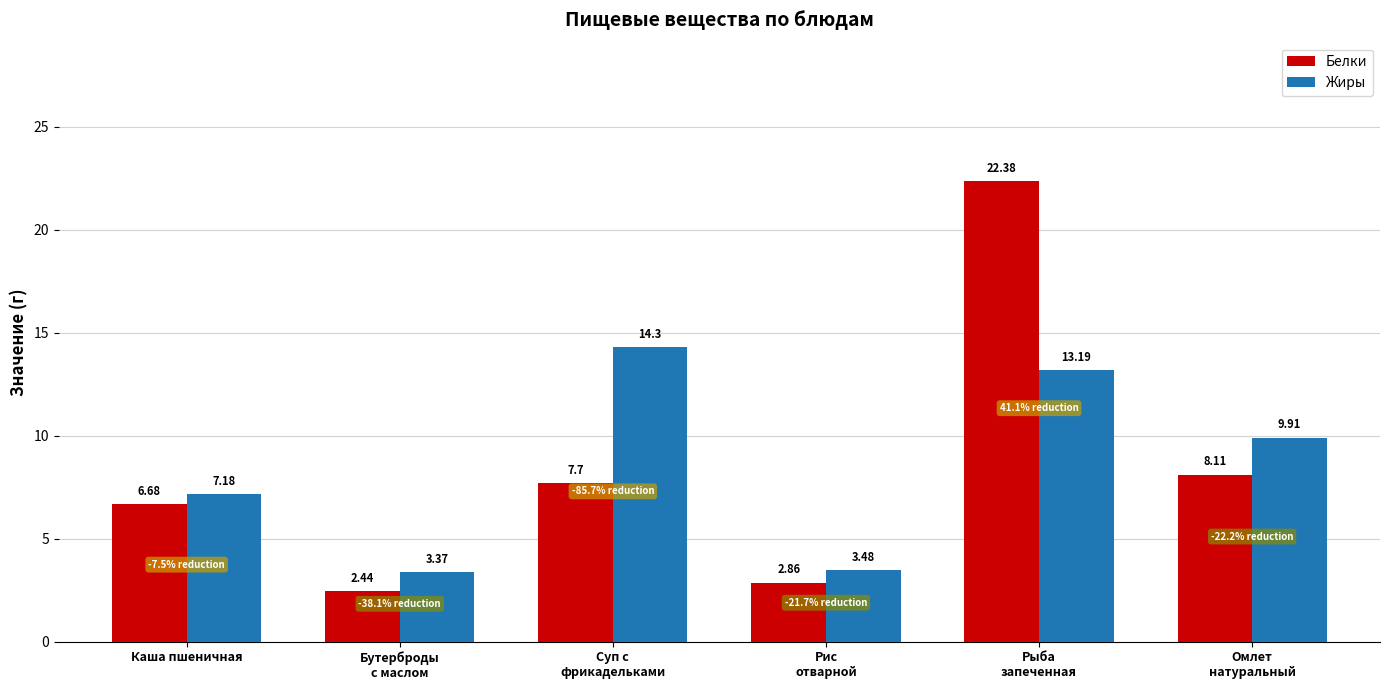

What is the spread (max minus min) of values at Суп с
фрикадельками?

6.6